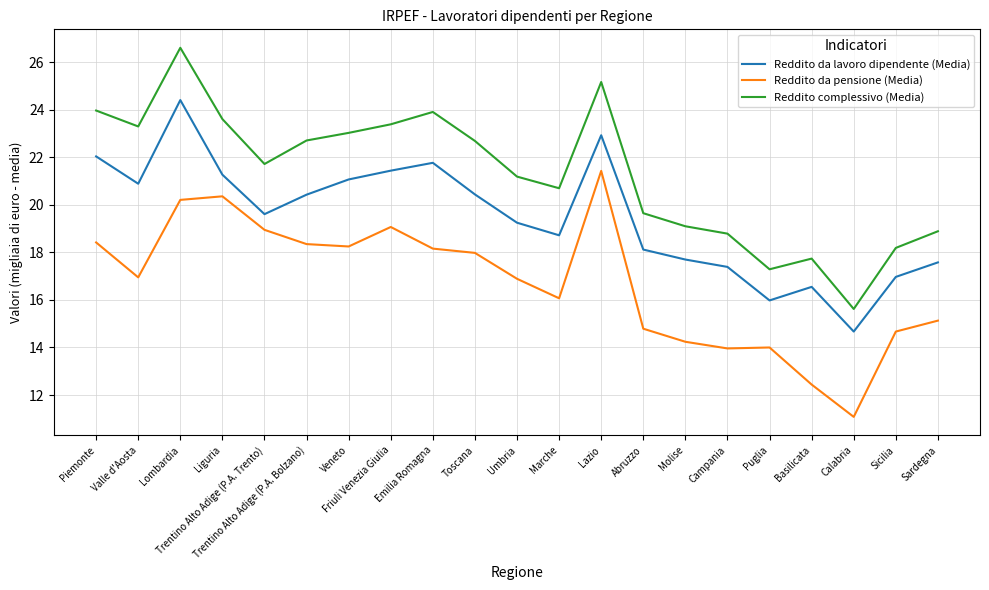

Is this an area chart (filled region under the line)?

No